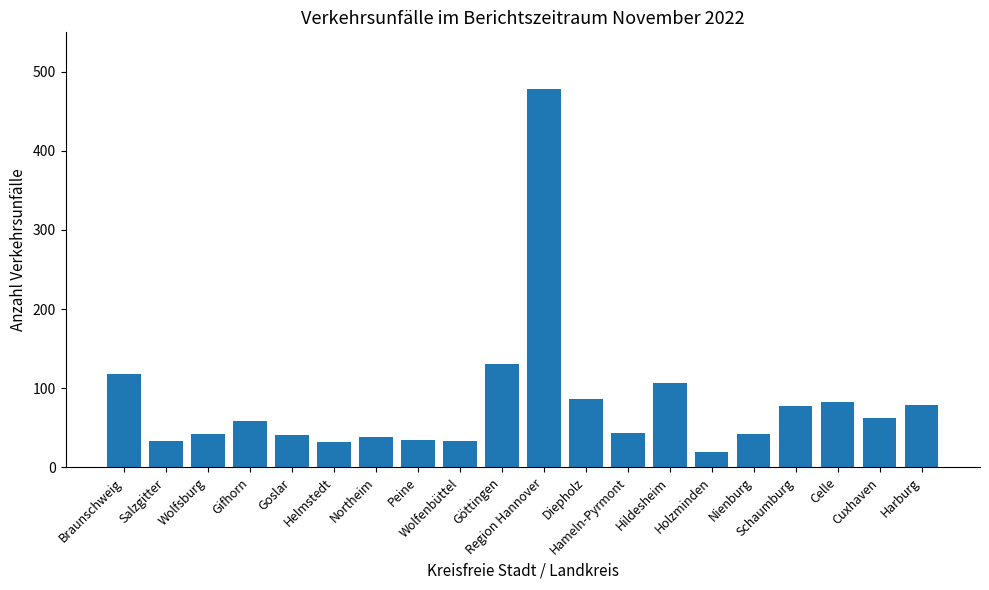

How many bars are there in total?

20